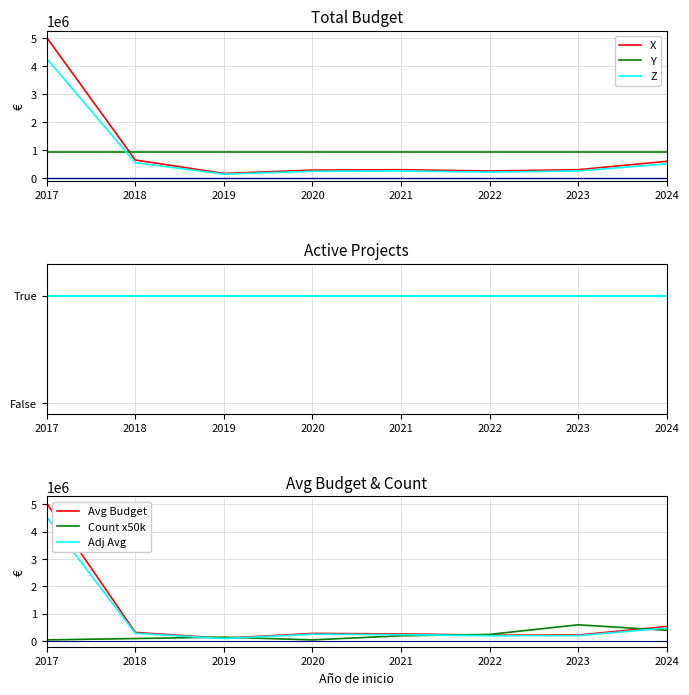

Reading left to right, what are all the values shown in this chart?

2017=5030236	2018=644817	2019=165000	2020=284756	2021=299565	2022=251662	2023=299109	2024=599262